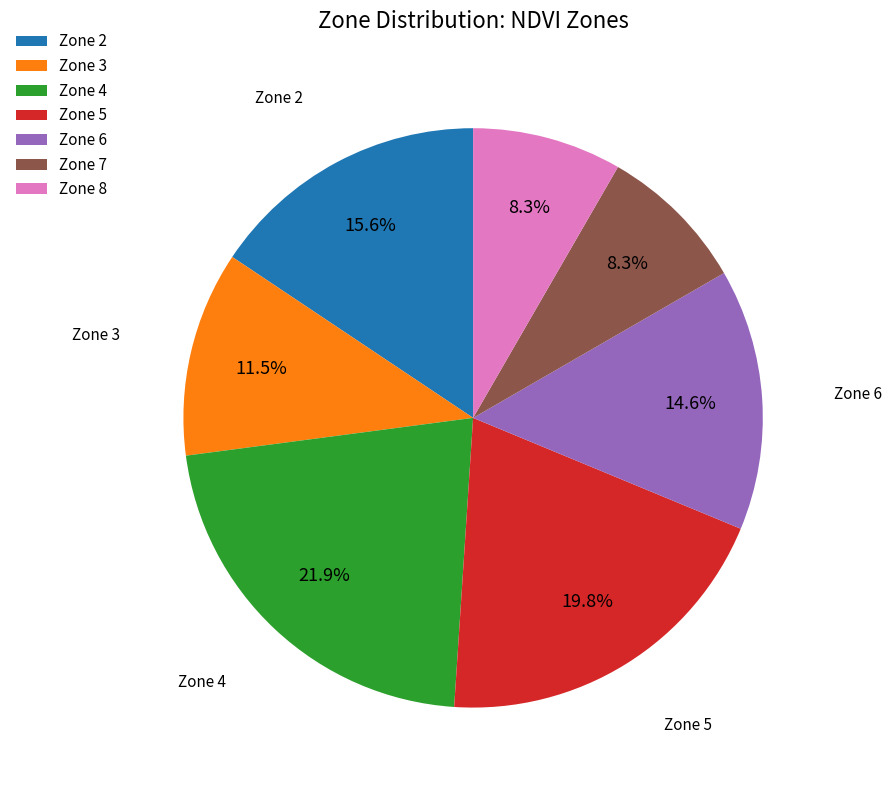

Is the sum of Zone 2 and Zone 3 greater than half?

No